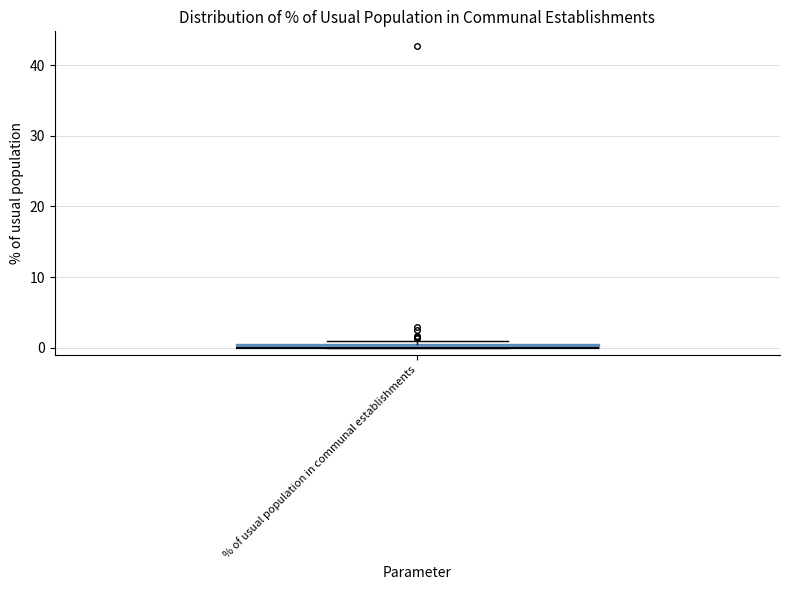

Where is the lower edge of the box for % of usual population in communal establishments on the y-axis? The values are not printed on the chart, so give them approximately, as read against the axis.

0